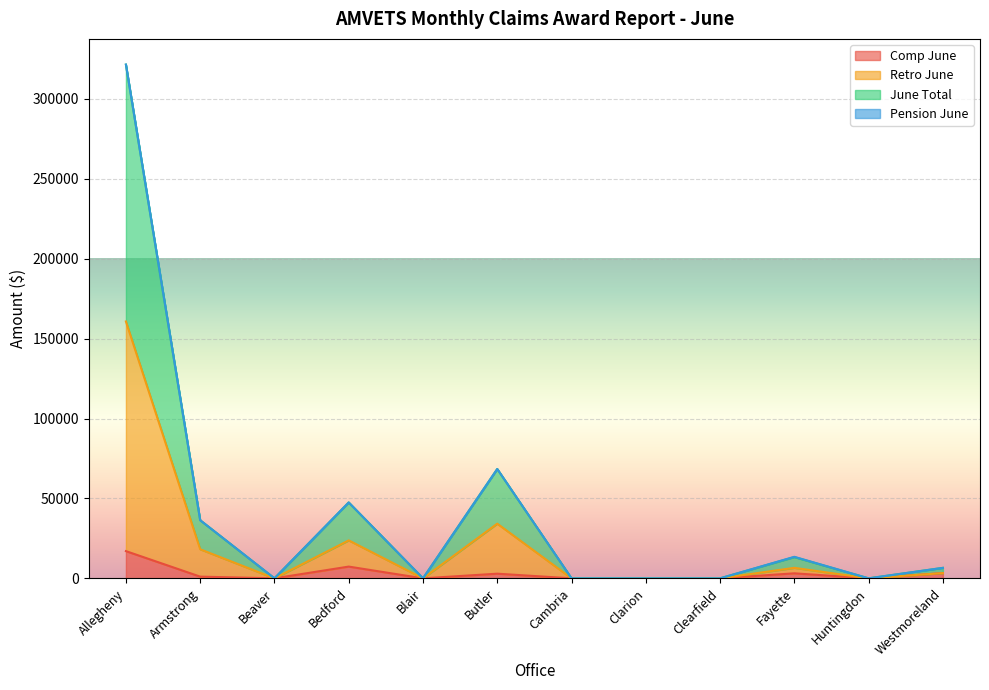

Reading right to left, extract all data points from this chart.

Comp June: Westmoreland=3275.9	Huntingdon=0.0	Fayette=3139.7	Clearfield=0.0	Clarion=0.0	Cambria=0.0	Butler=2906.0	Blair=0.0	Bedford=7350.8	Beaver=0.0	Armstrong=1062.3	Allegheny=17033.1
Retro June: Westmoreland=3275.9	Huntingdon=0.0	Fayette=6563.7	Clearfield=0.0	Clarion=0.0	Cambria=0.0	Butler=34211.0	Blair=0.0	Bedford=23745.6	Beaver=0.0	Armstrong=18186.1	Allegheny=160746.8
June Total: Westmoreland=6551.8	Huntingdon=0.0	Fayette=13475.3	Clearfield=0.0	Clarion=0.0	Cambria=0.0	Butler=68422.0	Blair=0.0	Bedford=47491.2	Beaver=0.0	Armstrong=36372.2	Allegheny=321493.6